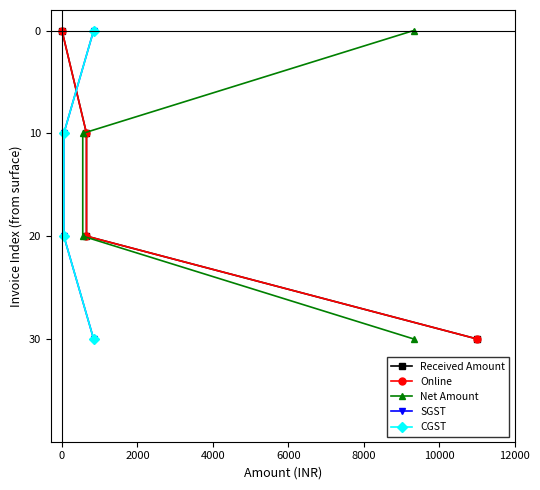

Is this an area chart (filled region under the line)?

No